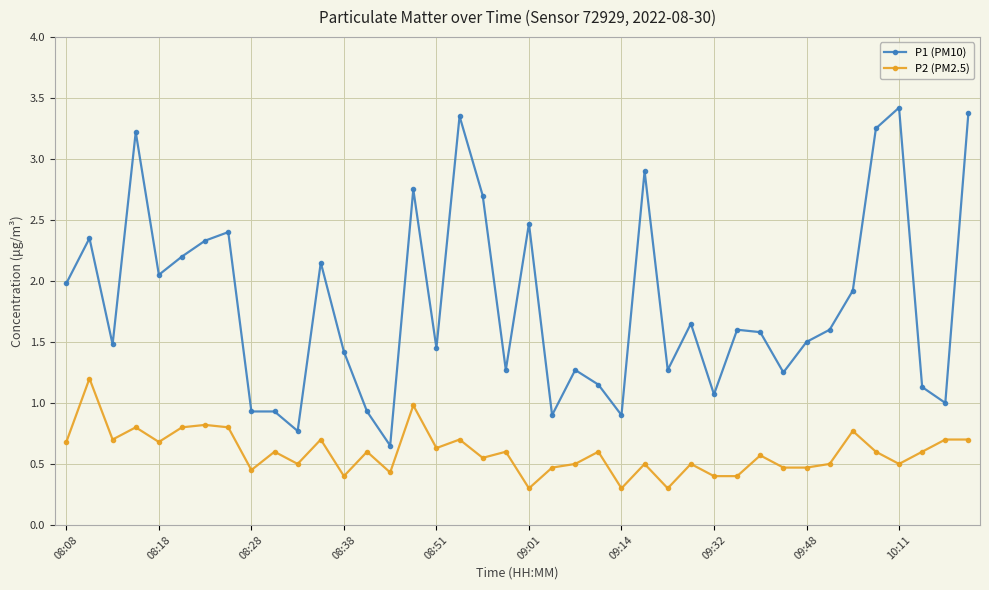

Which series has the largest total across all categories?

P1 (PM10)